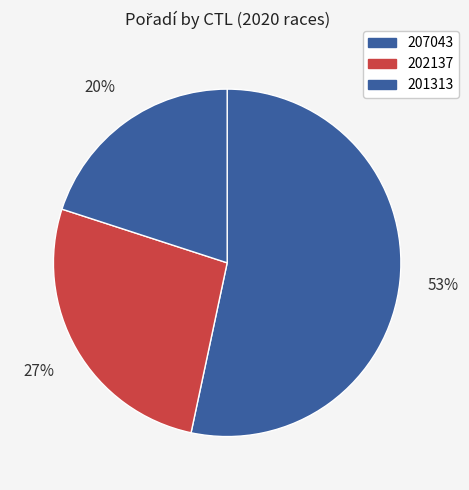

Does any single category account for the majority?

Yes